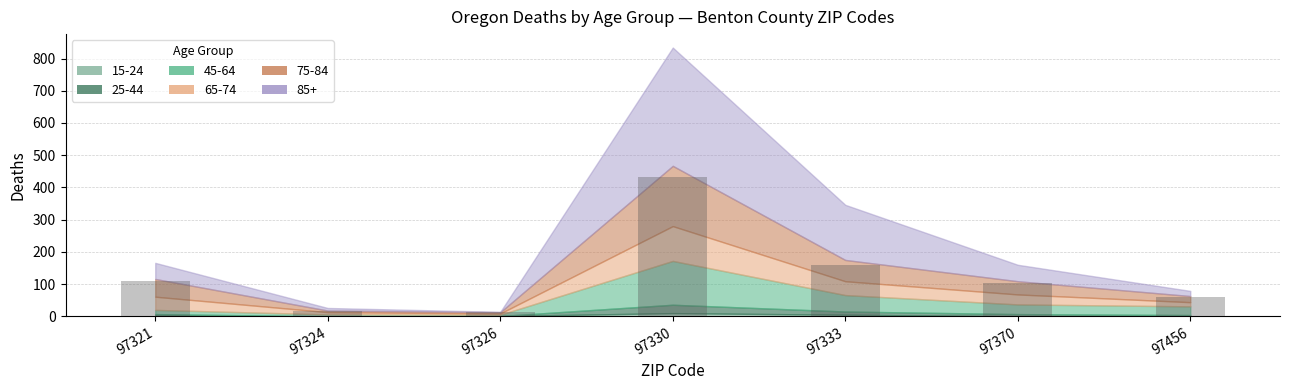

What is the value of the 6th bar from the left?

102